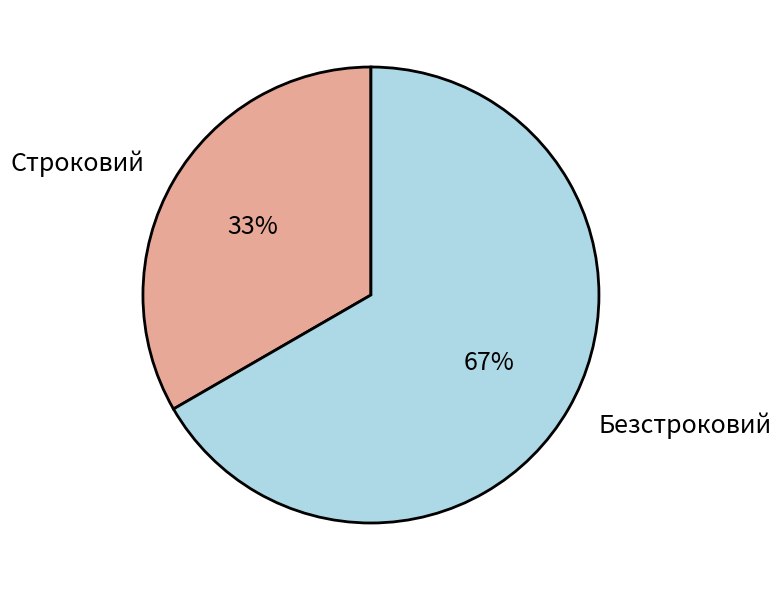

To the nearest percent, what is the combined percentage of Строковий and Безстроковий?

100%